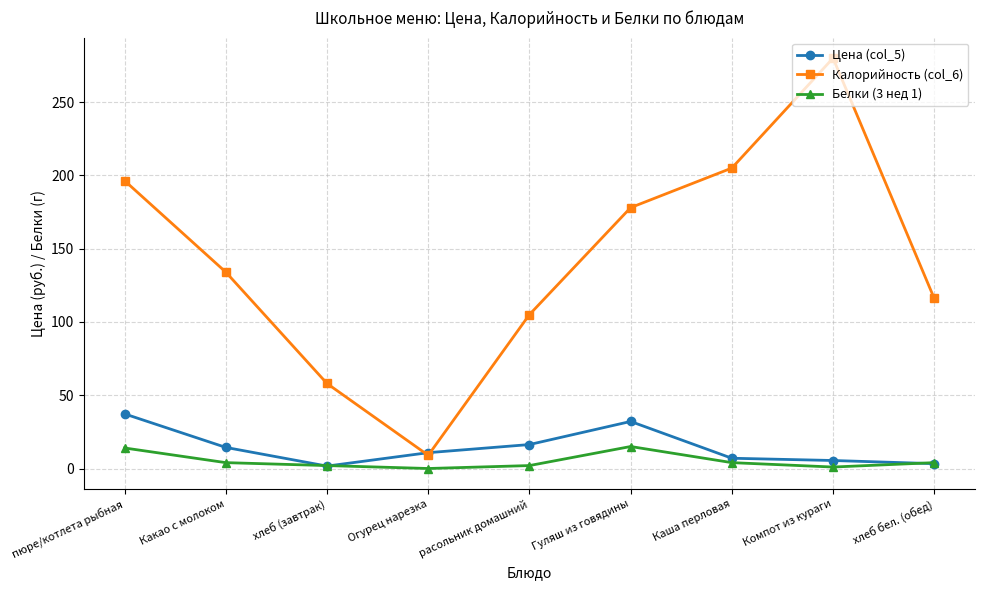

At which label does Белки (3 нед 1) first exceed 4?

пюре/котлета рыбная